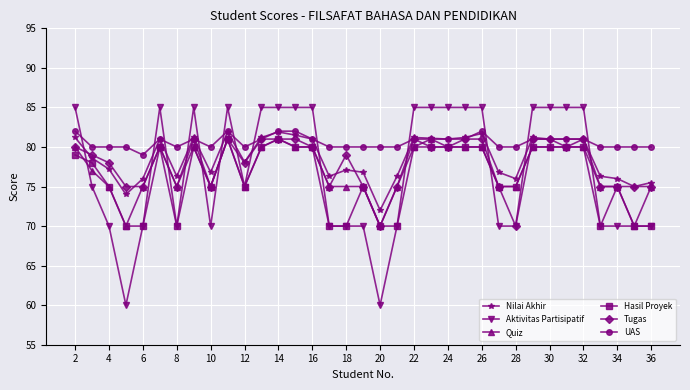

Which series has the largest range (max minus min)?

Aktivitas Partisipatif